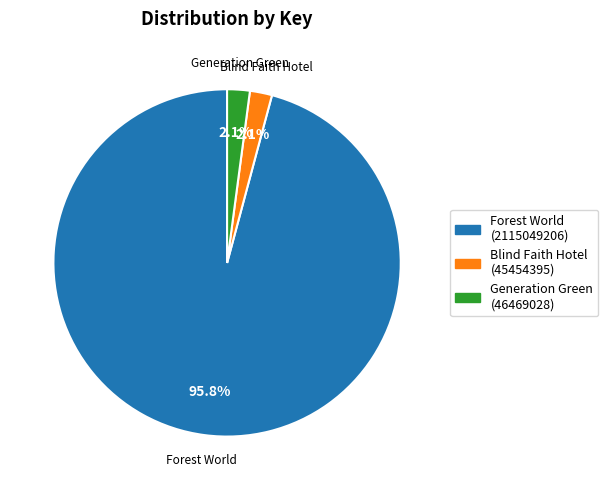

Does any single category account for the majority?

Yes